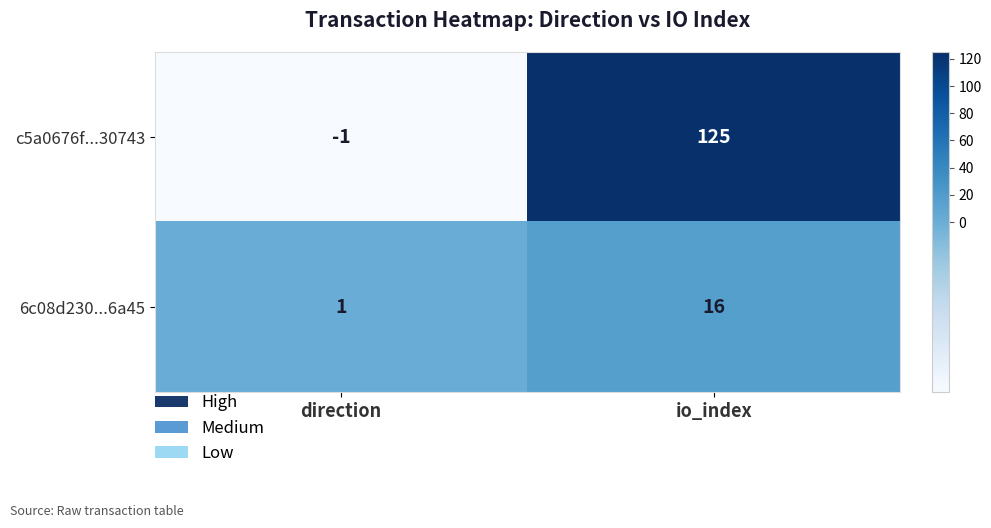

At which category is the sum across all series the highest?

io_index